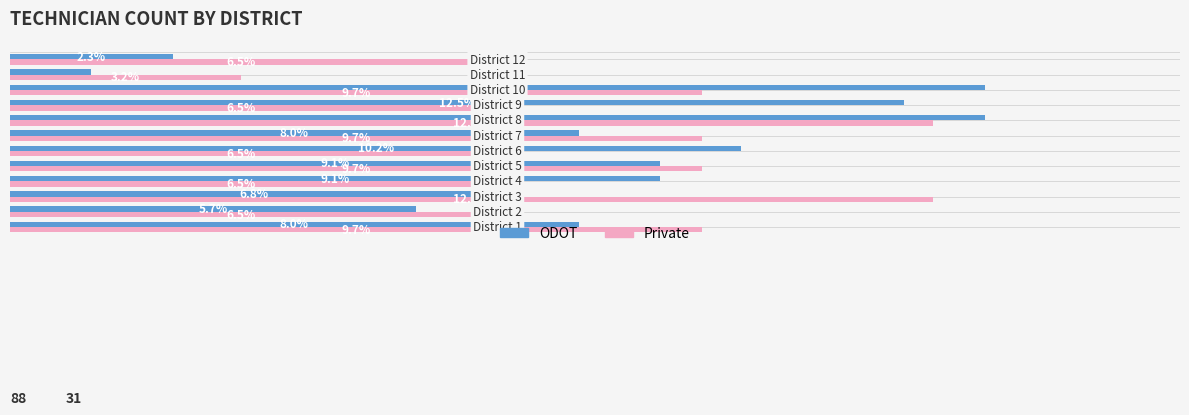

Are the bars horizontal?

Yes